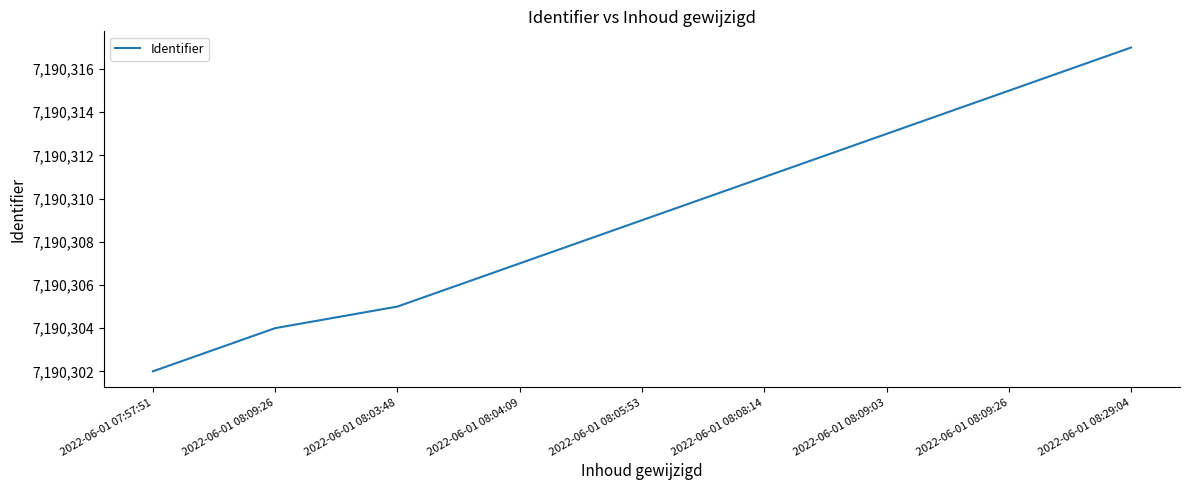

What is the minimum value shown in the chart?

7190302